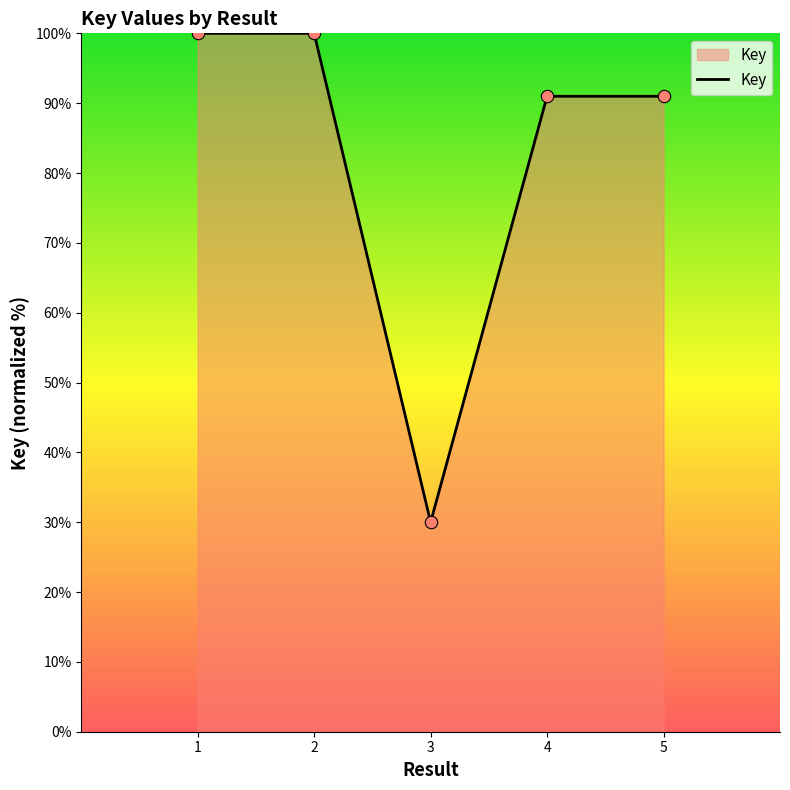

What is the change in value from 2 to 5?

-9.0